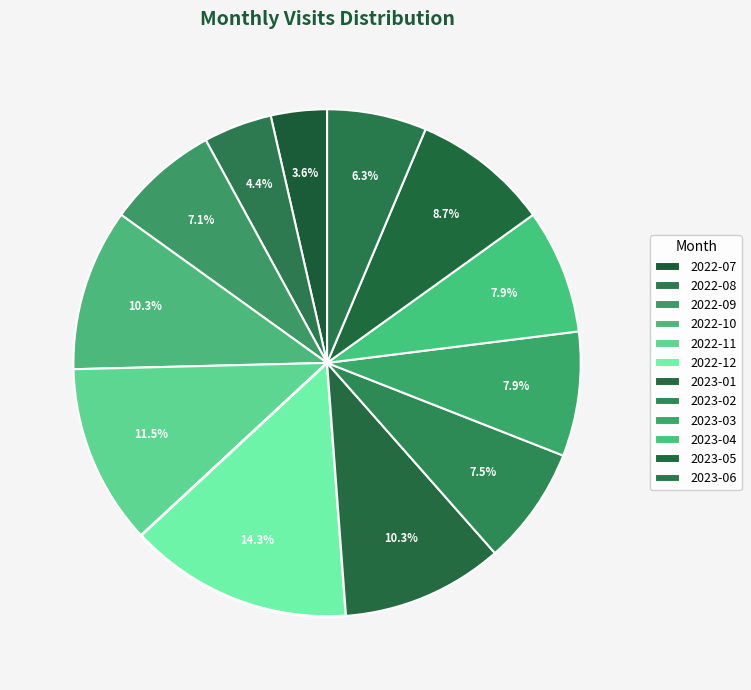

Is it true that 2022-11 is 24% of the pie?

False